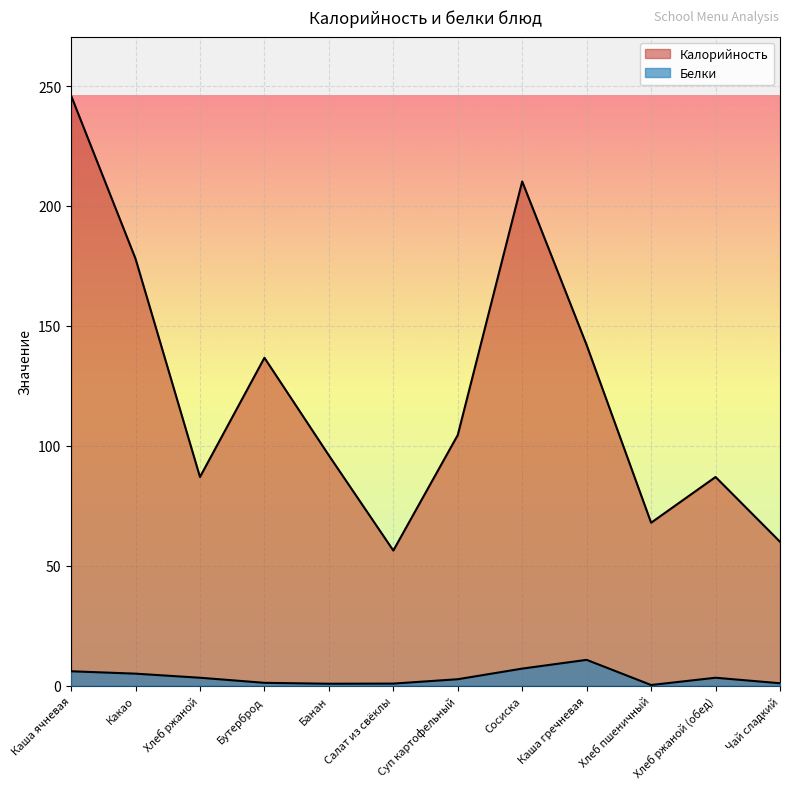

Reading left to right, what are all the values shown in this chart?

Калорийность: 246.0	178.0	87.0	136.7	96.0	56.3	104.5	210.2	142.0	67.9	87.0	60.0
Белки: 6.0	5.0	3.3	1.2	0.8	0.9	2.7	7.1	10.8	0.3	3.3	1.0